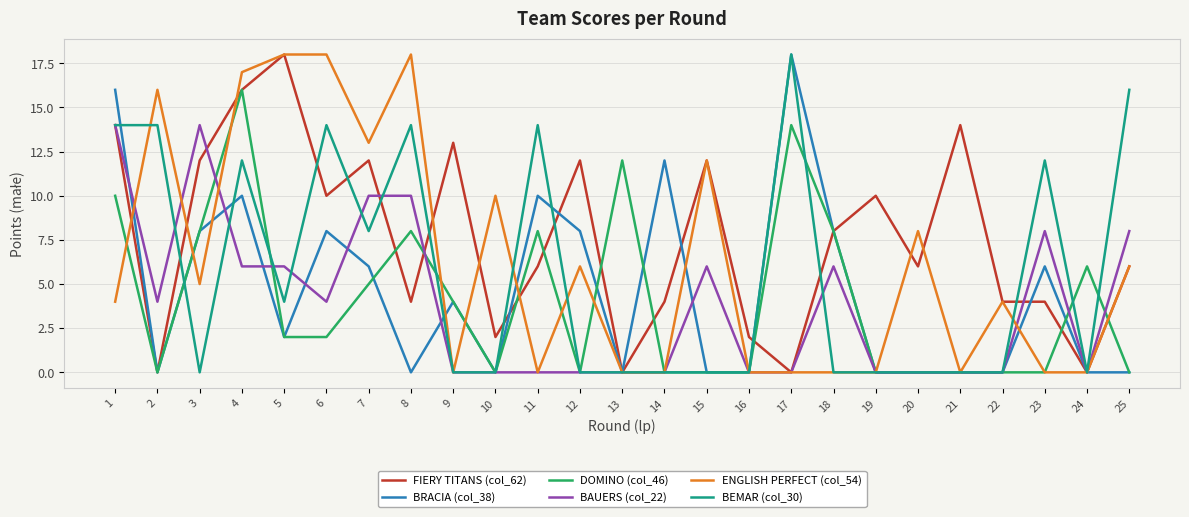

What is the maximum value shown in the chart?

18